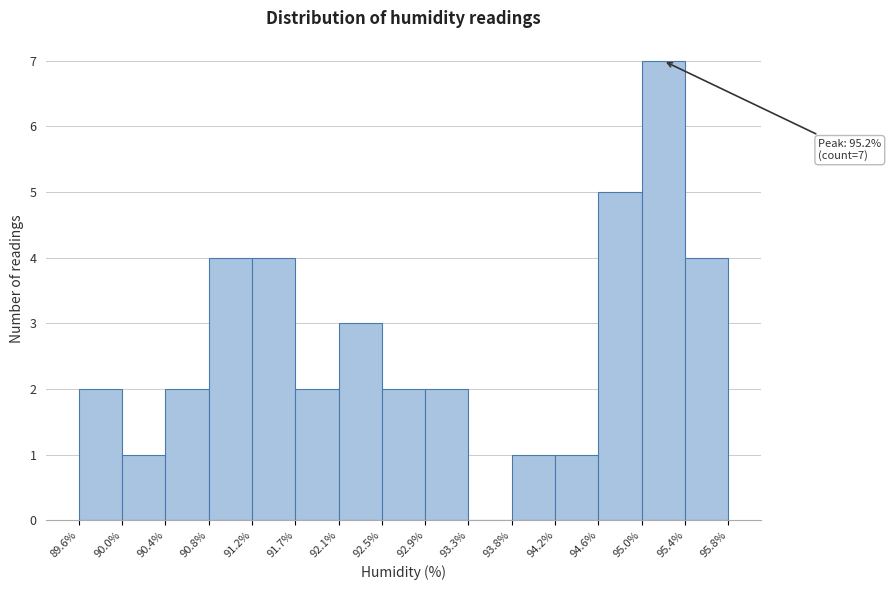

Over which range of the x-axis is the bar tallest?

95.0% to 95.4%